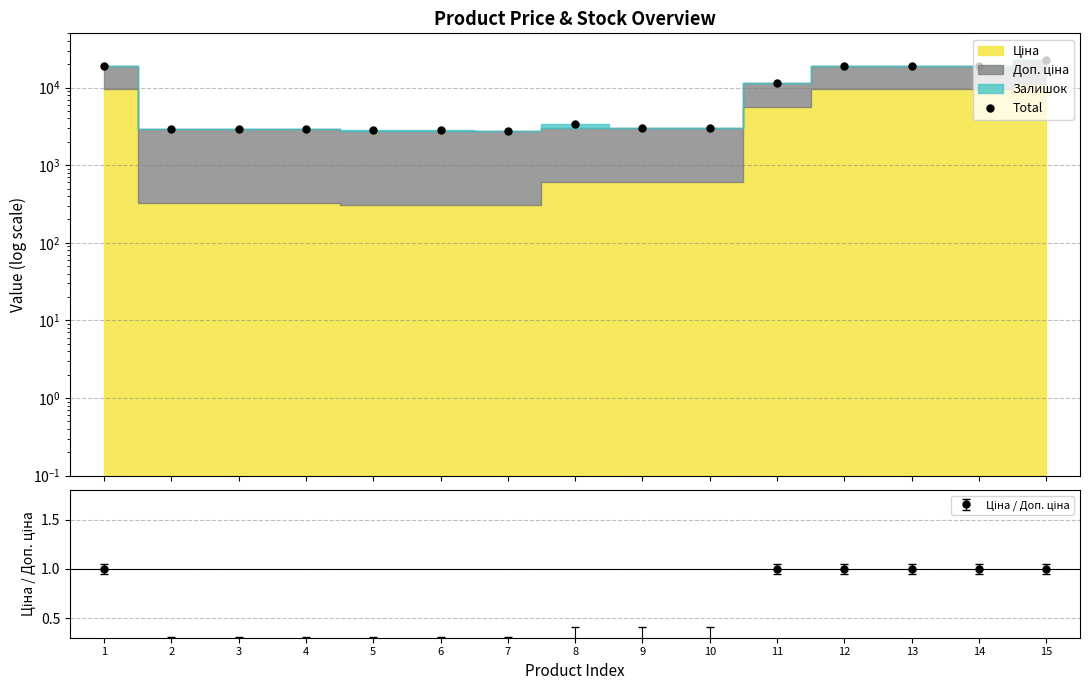

Reading left to right, transcribe all the data shown in this chart.

18960.2	2960.1	2938.1	2928.1	2806.7	2802.7	2797.7	3377.6	3057.6	3040.6	11350.6	18960.2	18968.1	18960.2	22393.3